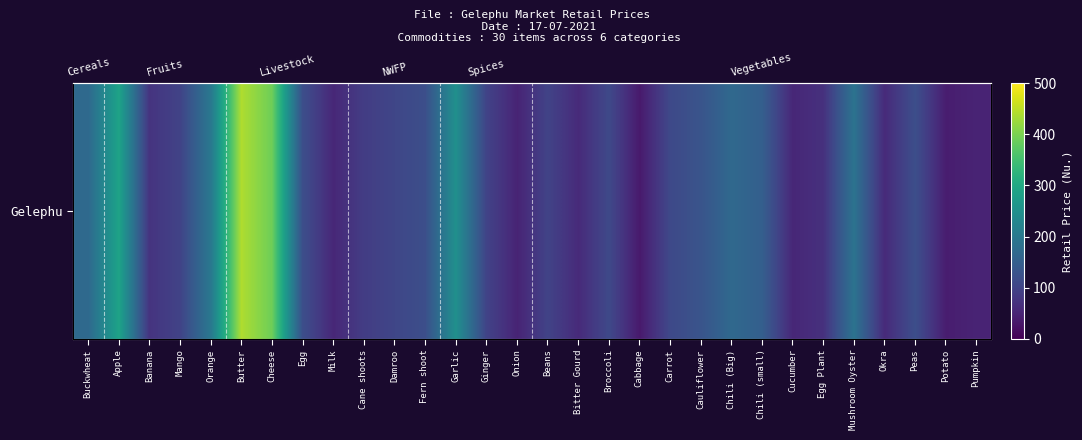

Approximately how many times larger is the value at Mango compared to Banana?

1.3